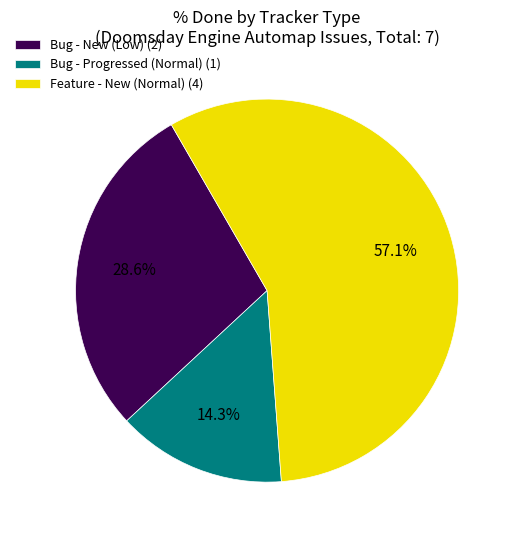

Which category has the biggest portion of the pie?

Feature - New (Normal) (4)